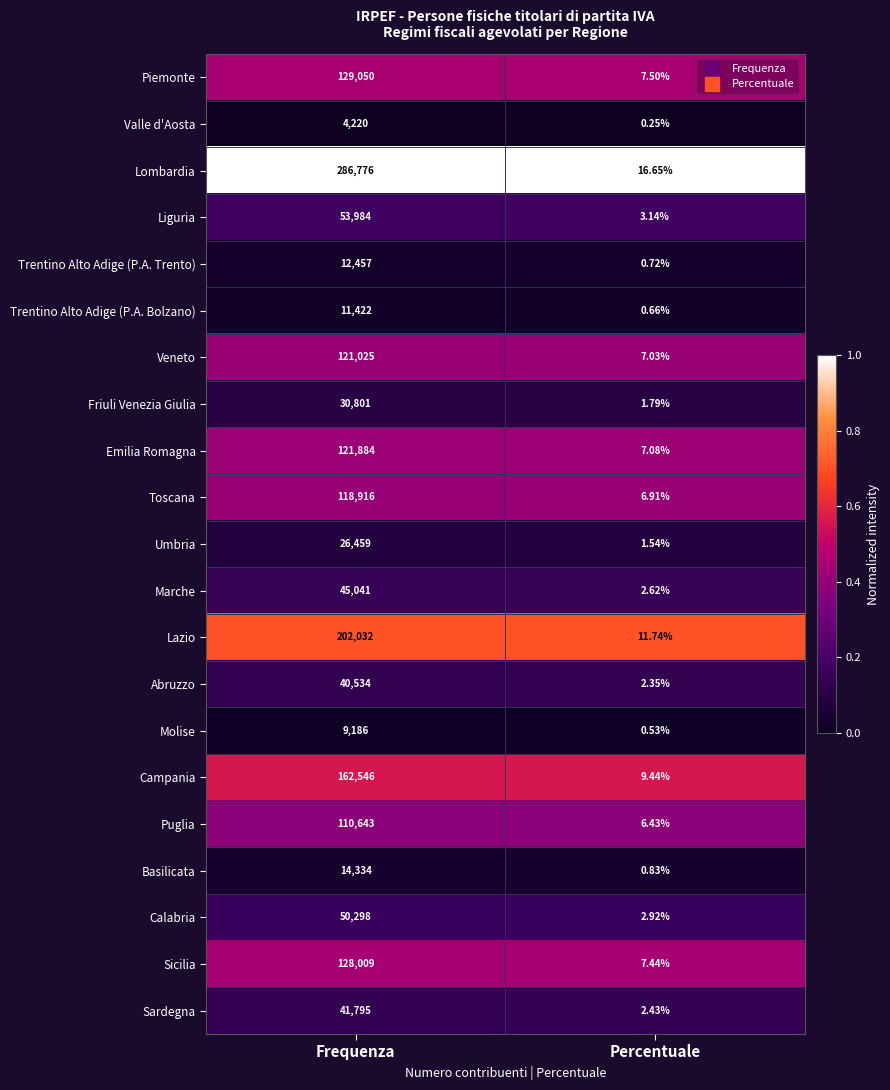

Which label corresponds to the smallest value in the chart?

Percentuale